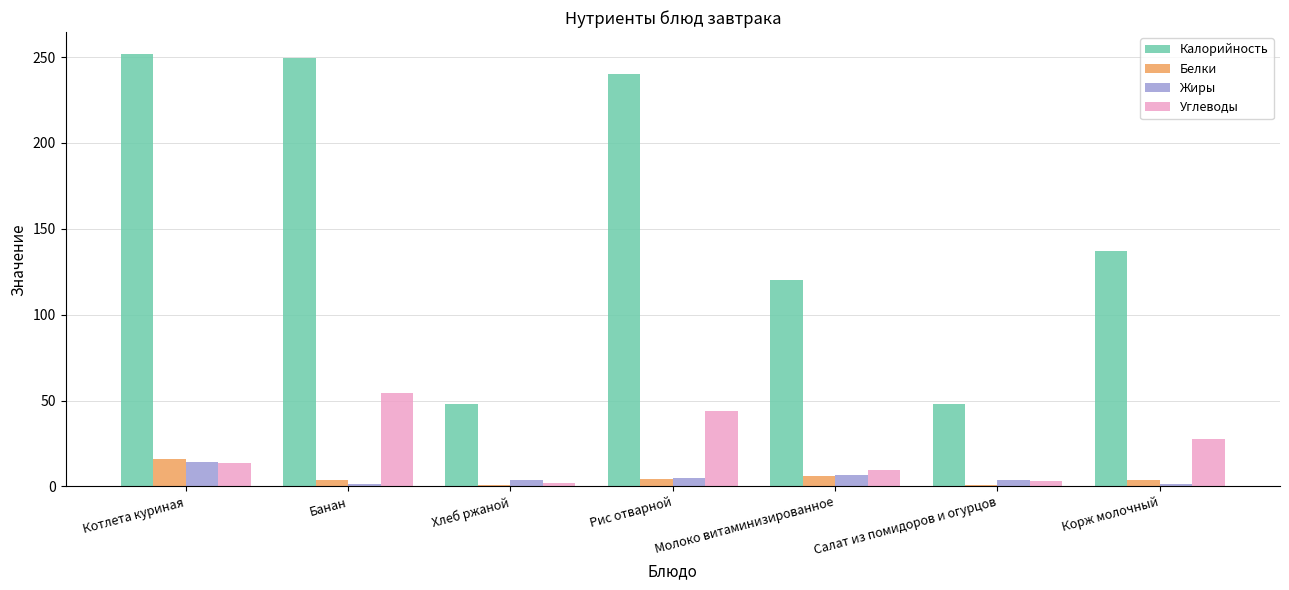

The Углеводы series shows 9.4 at Молоко витаминизированное. True or false?

True